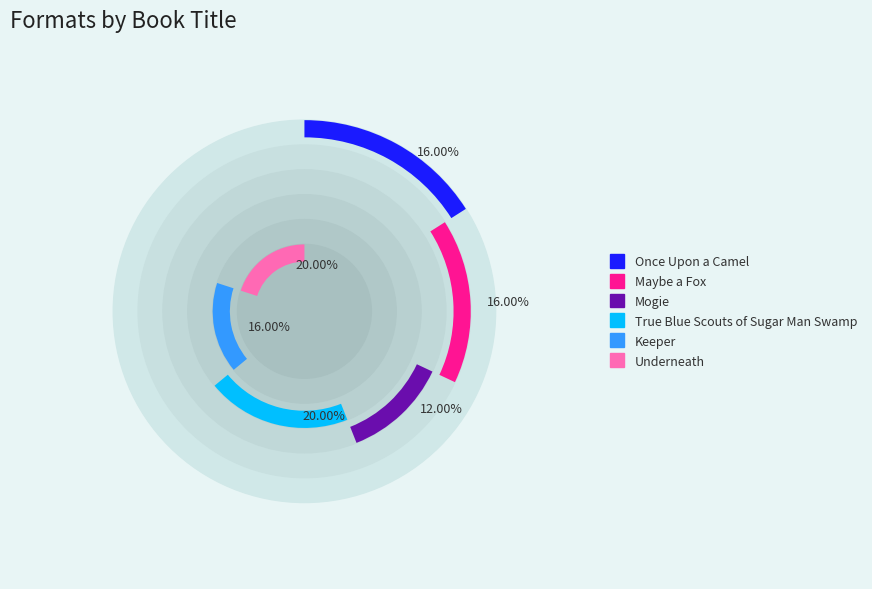

Which category has the biggest portion of the pie?

True Blue Scouts of Sugar Man Swamp